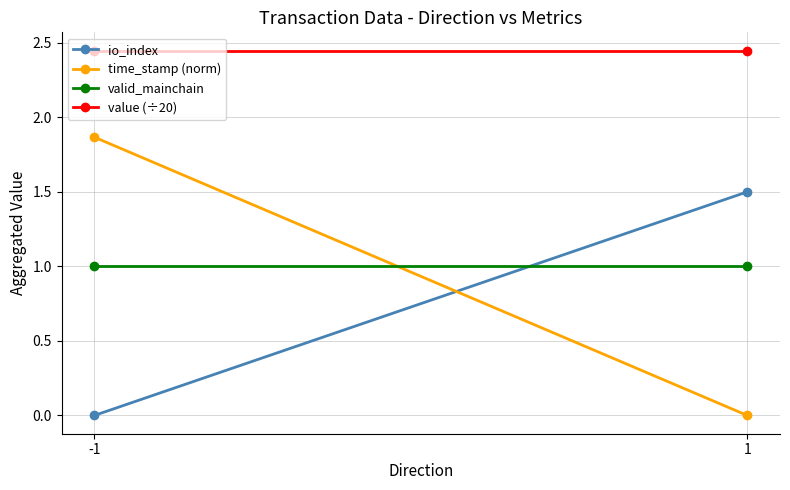

What is the difference between the maximum and minimum values in the io_index series?

1.5